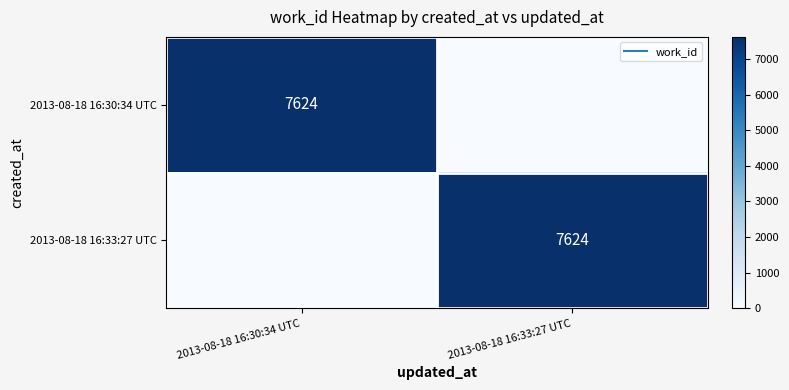

True or false: 2013-08-18 16:33:27 UTC has a value of 0 at 2013-08-18 16:30:34 UTC.

True